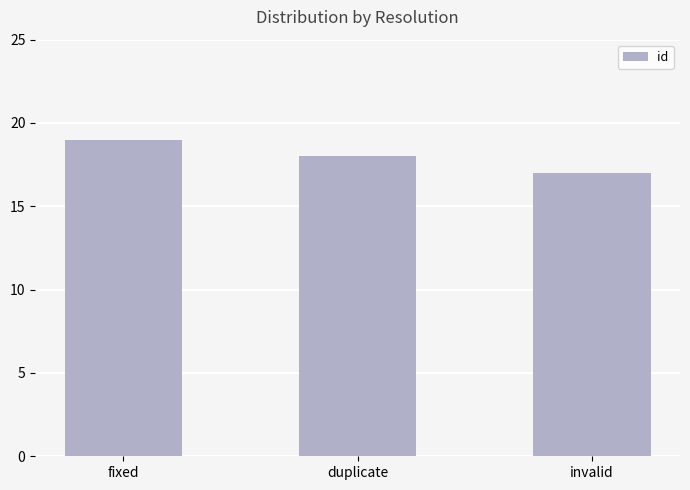

The value at duplicate is 30. True or false?

False